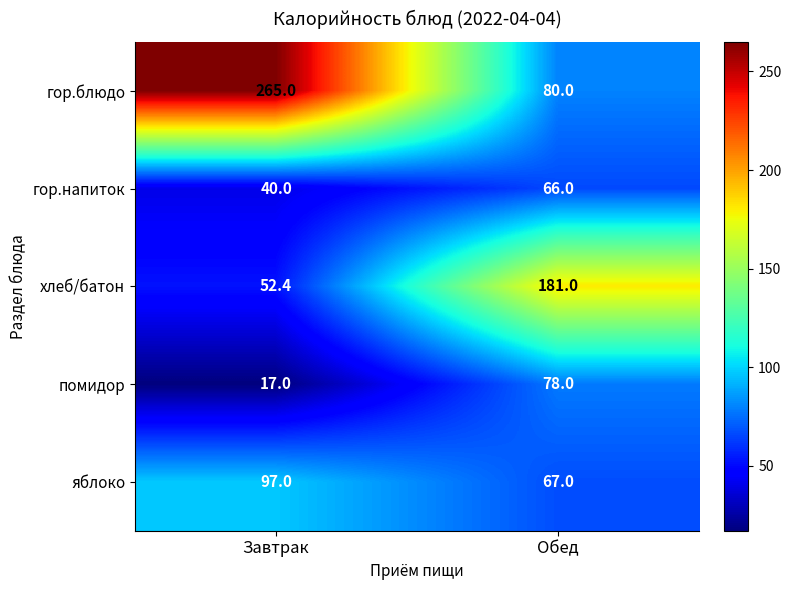

True or false: гор.блюдо has a value of 265.0 at Завтрак.

True